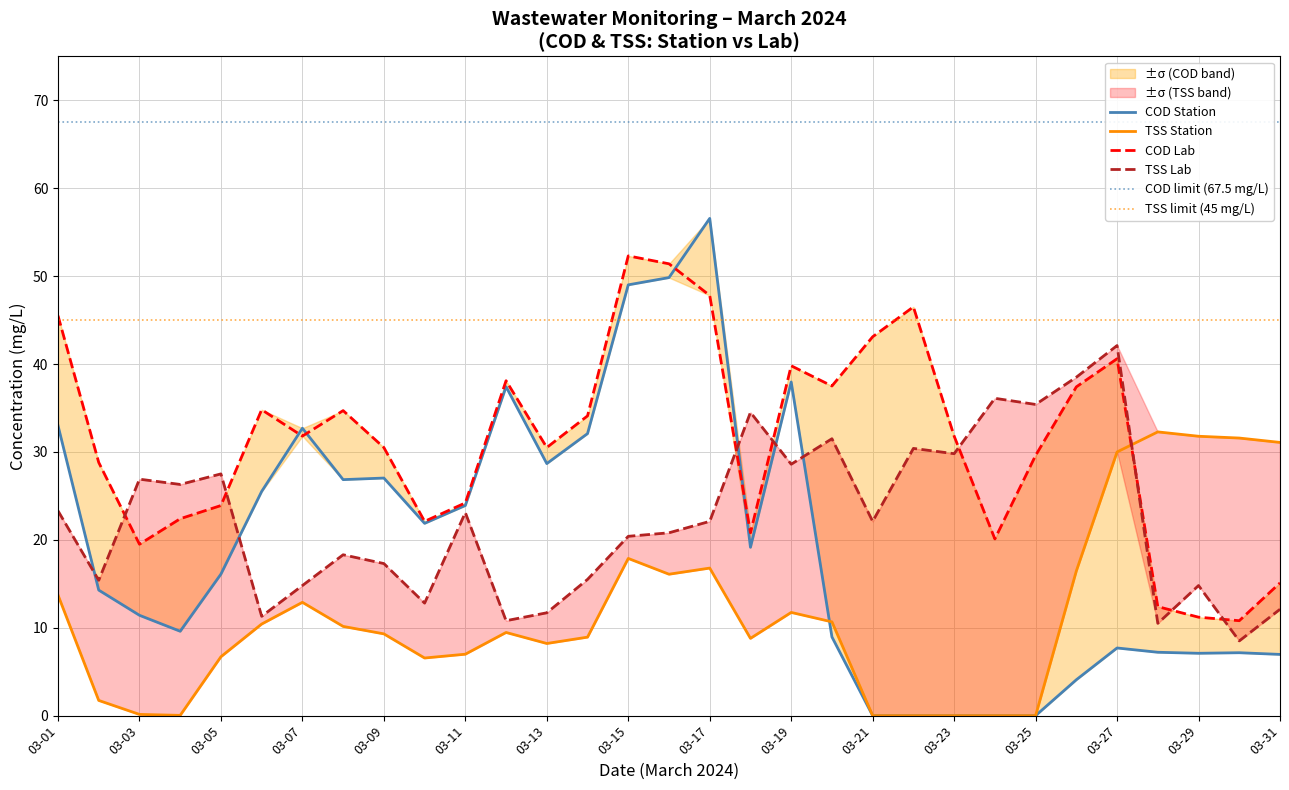

At which category is the sum across all series the highest?

03-17